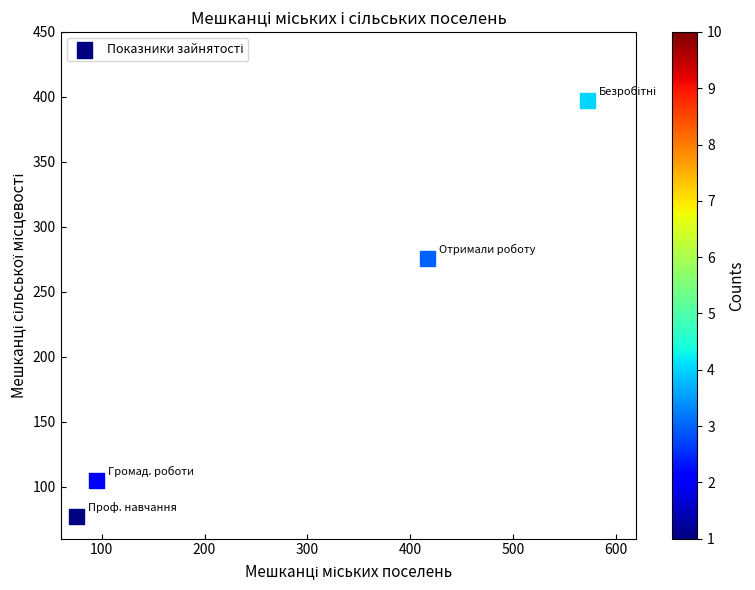

What is the average Y value?

213.7